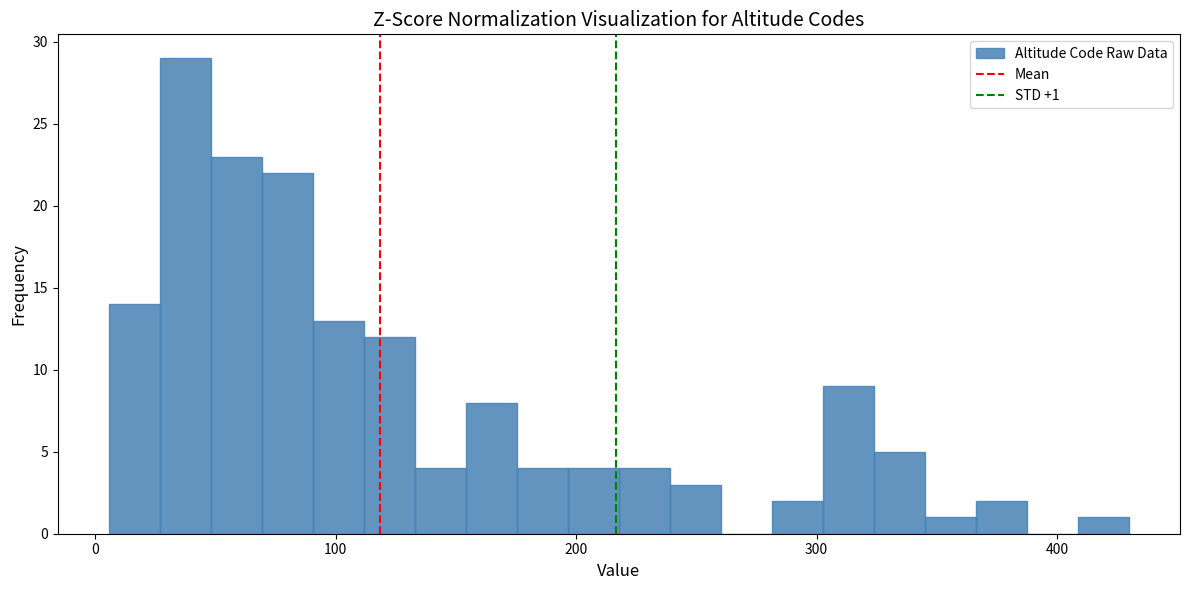

Around what value on the x-axis is the tallest bar? Give the approximate position of its centre, as read against the axis.

40